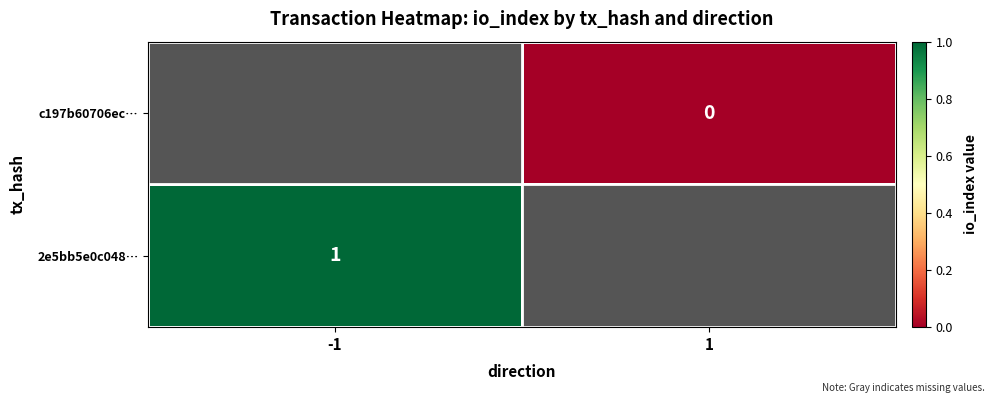

The value of 2e5bb5e0c048… at -1 is 1. True or false?

True